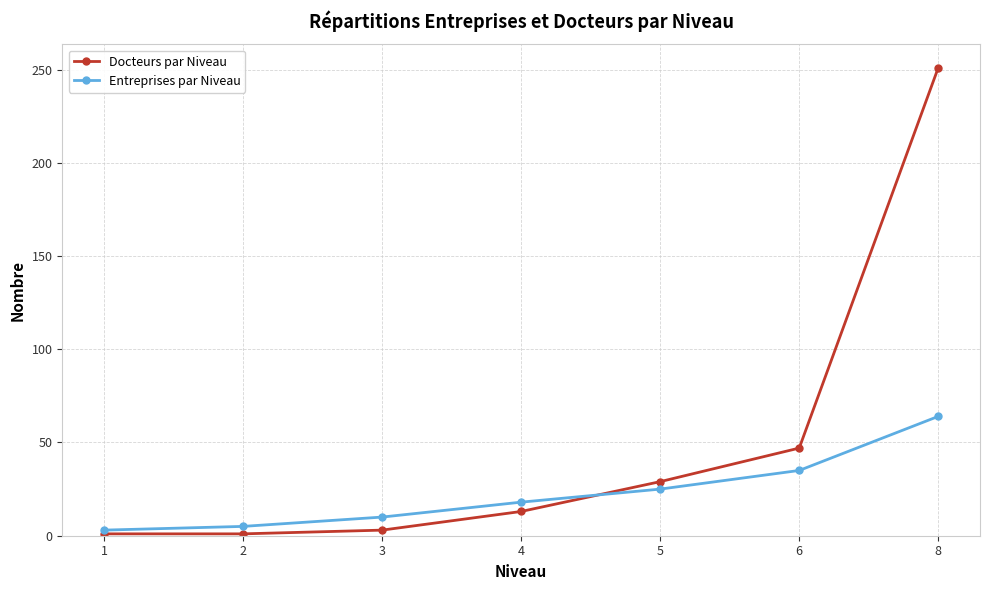

List the series in order of their overall mean, highest first.

Docteurs par Niveau, Entreprises par Niveau